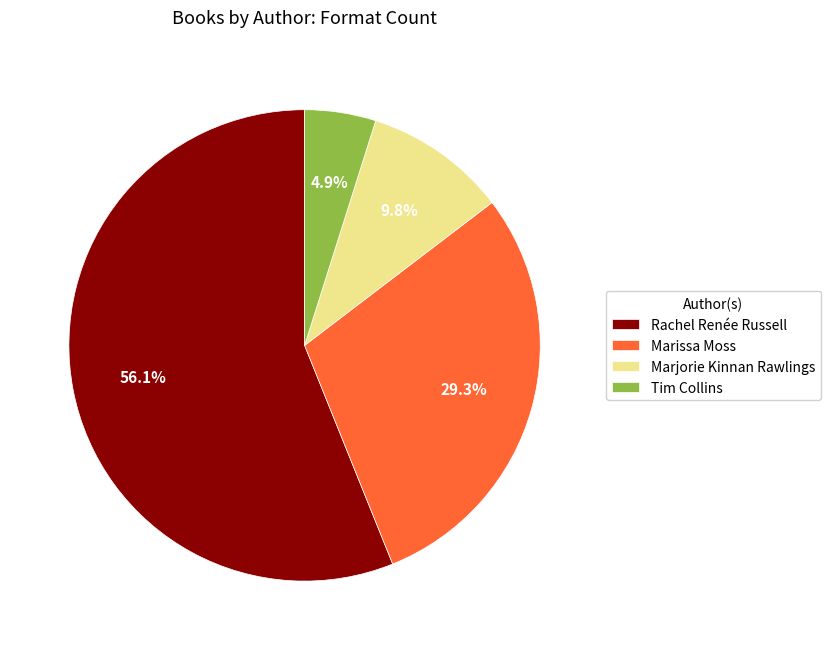

To the nearest percent, what is the average slice percentage?

25%